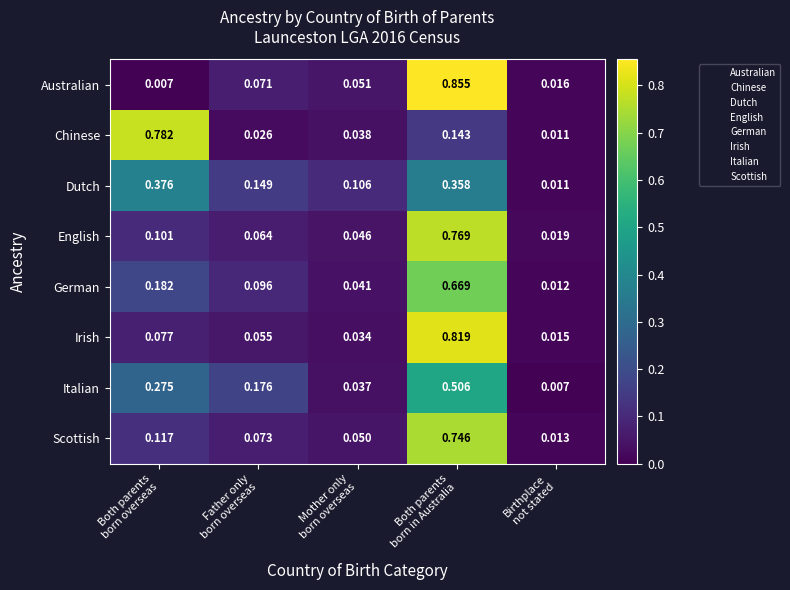

Which series has the widest spread of values?

Australian